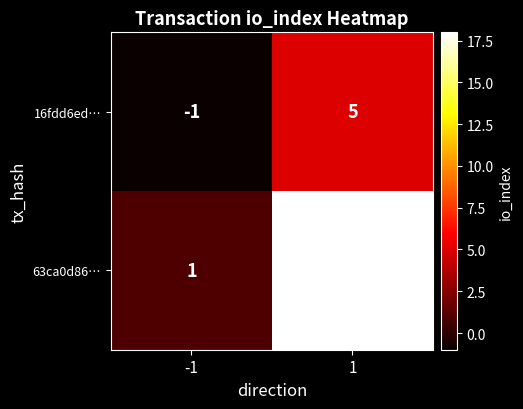

What is the sum of all 16fdd6ed… values?

4